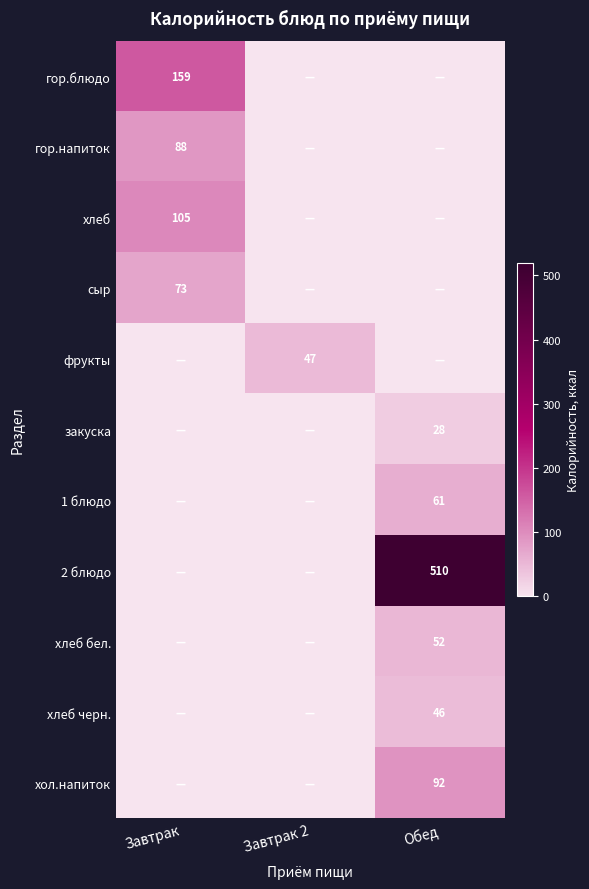

The value of гор.блюдо at Завтрак is 273. True or false?

False